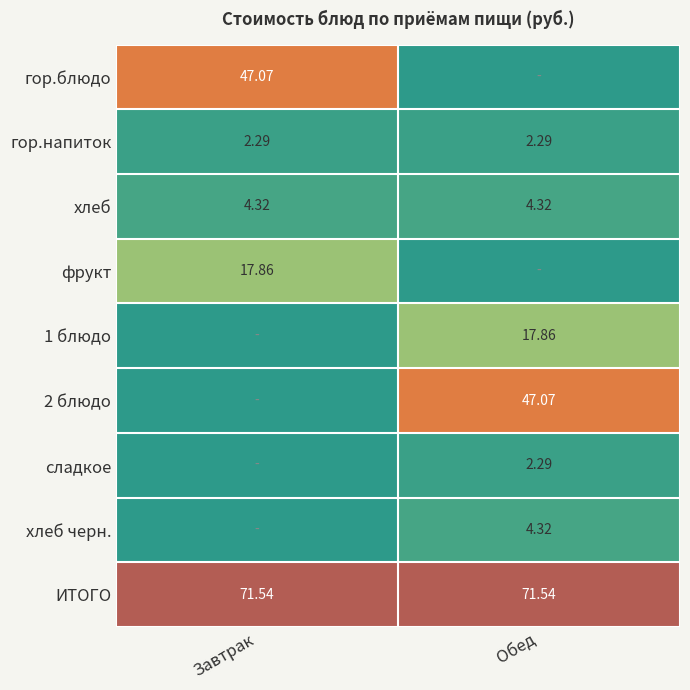

Between Завтрак and Обед, which series saw the biggest shift?

гор.блюдо